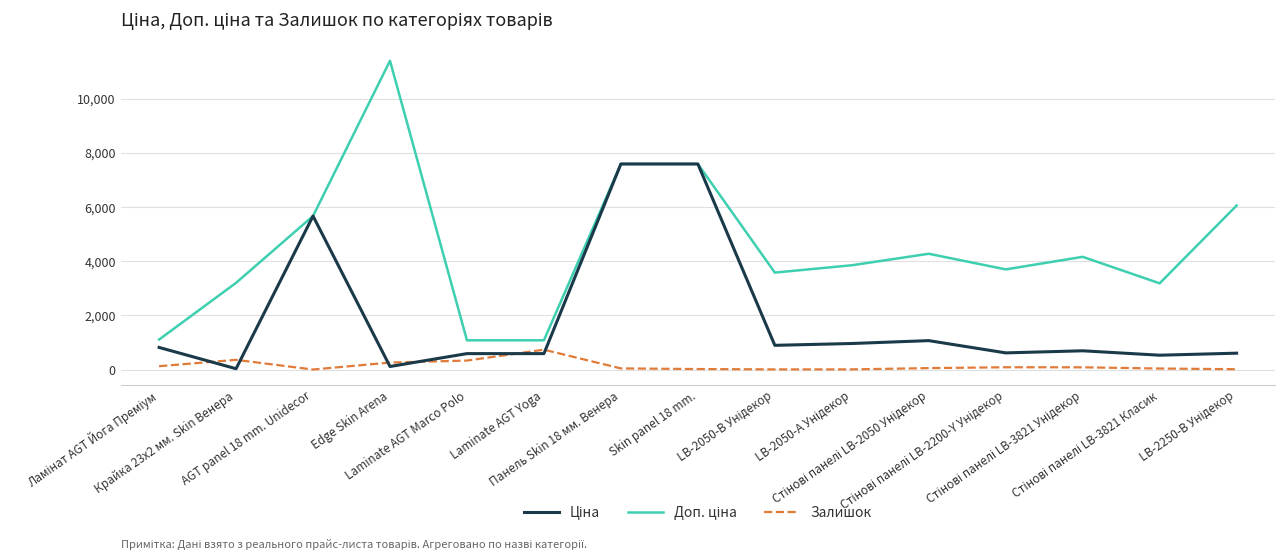

What is the greatest value displayed?

11410.0